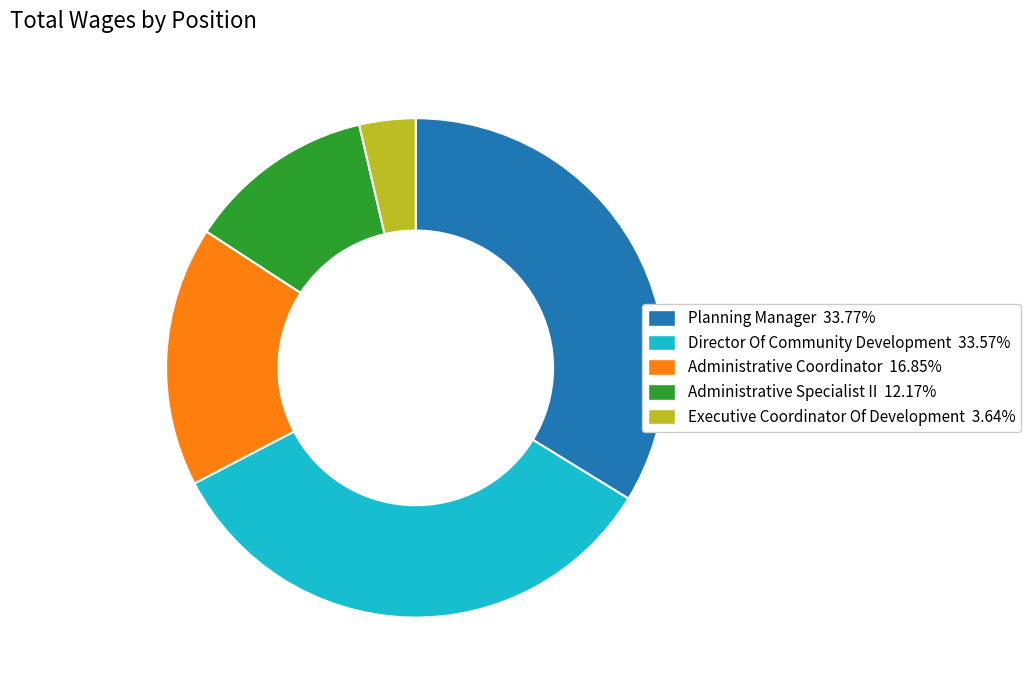

What is the smallest slice in the pie chart?

Executive Coordinator Of Development